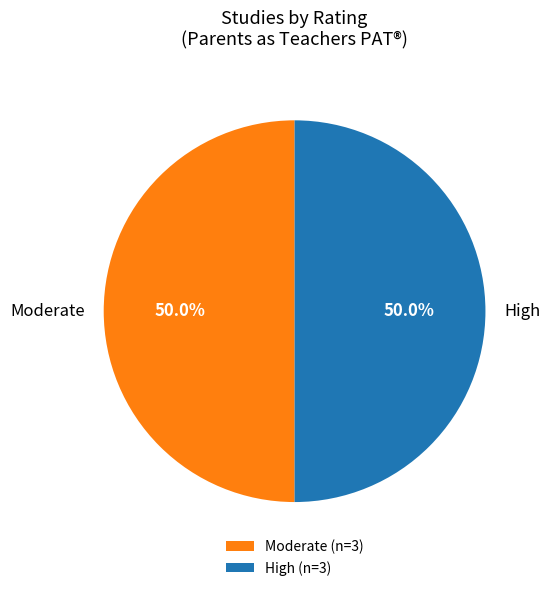

What is the total percentage of Moderate (n=3) and High (n=3)?

100.0%